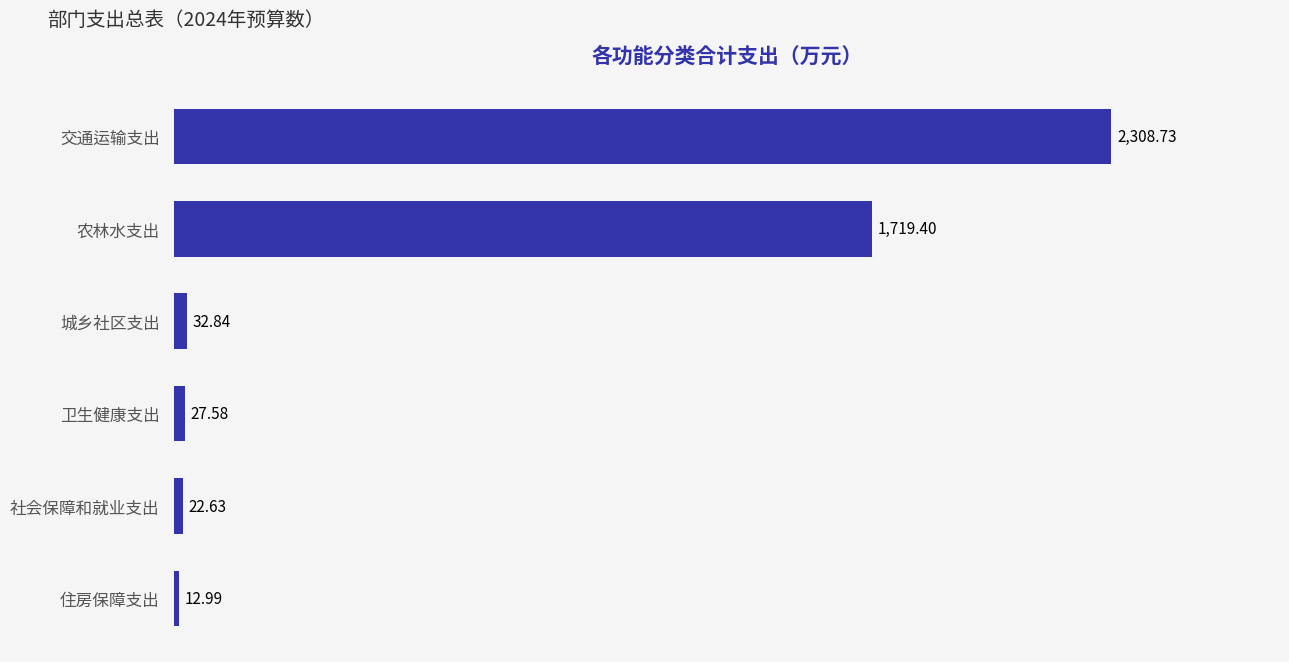

Which has a higher value, 住房保障支出 or 交通运输支出?

交通运输支出